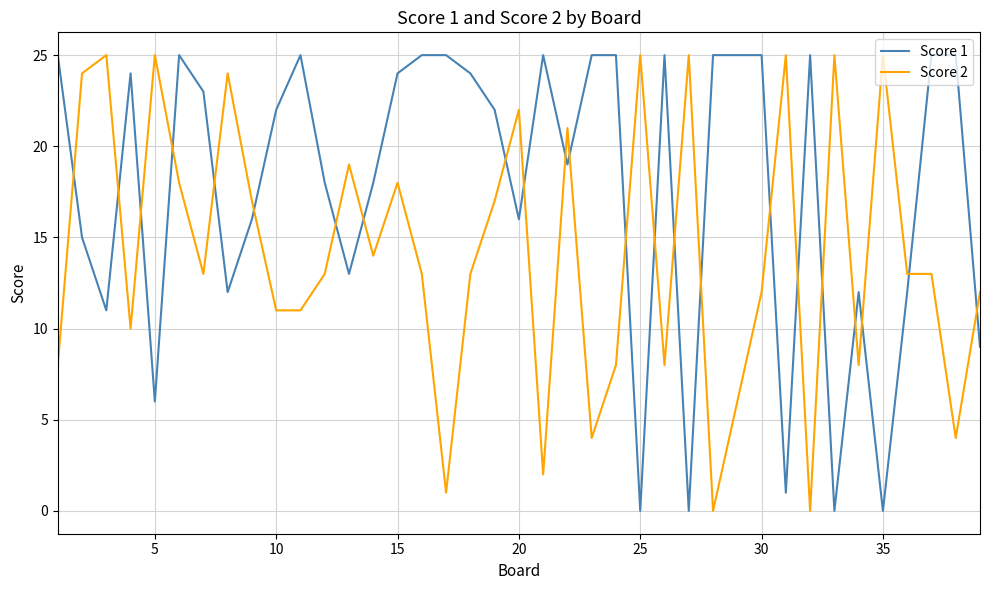

True or false: Score 2 and Score 1 intersect in this chart.

True